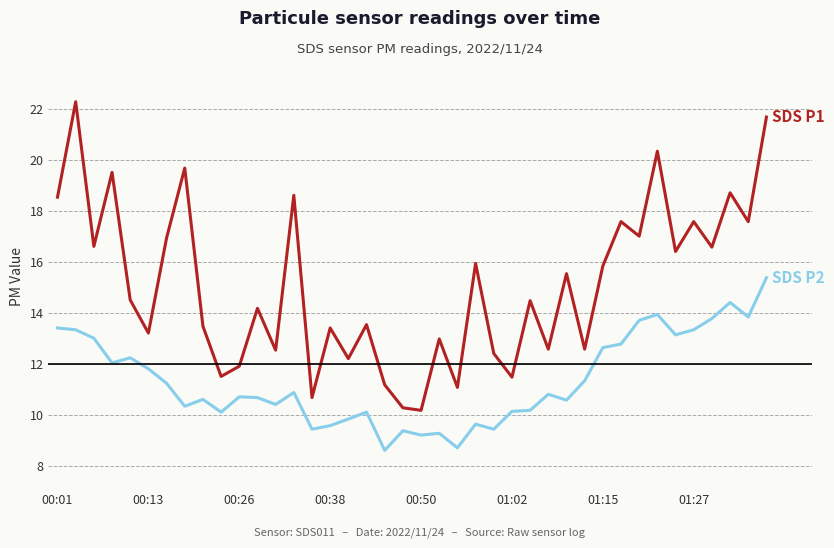

How many lines are shown in the chart?

2